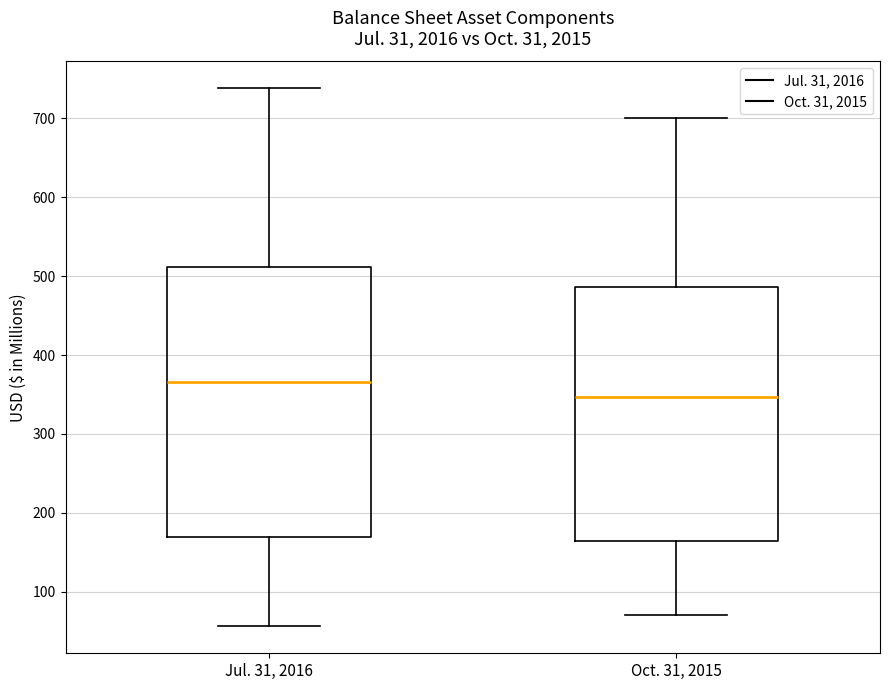

Which box is the tallest, from its lower edge to its upper edge?

Jul. 31, 2016